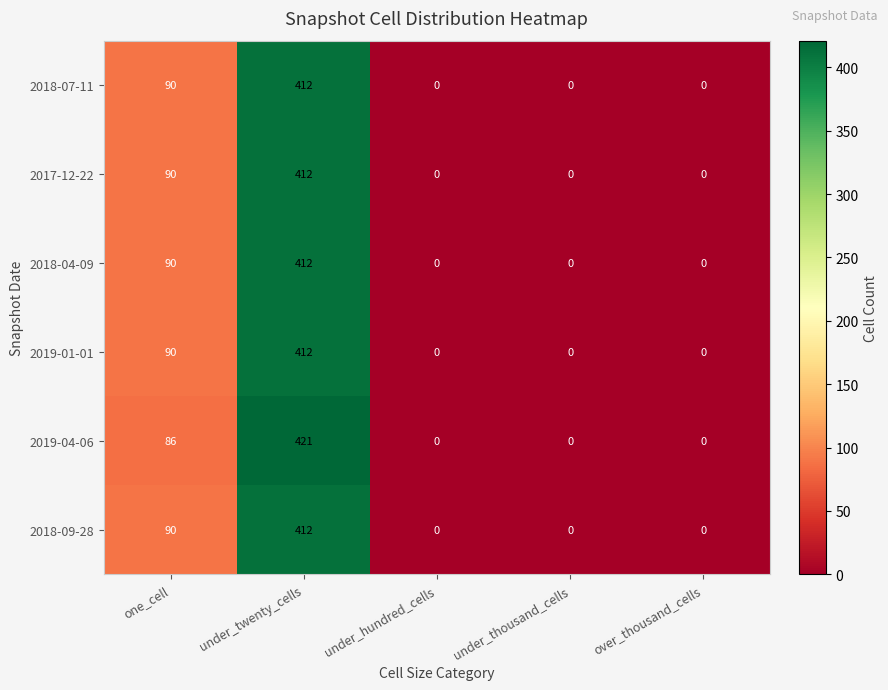

What is the spread (max minus min) of values at one_cell?

4